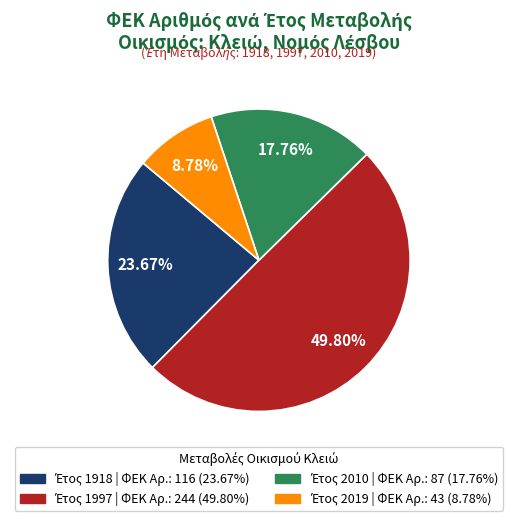

To the nearest percent, what is the average slice percentage?

25%